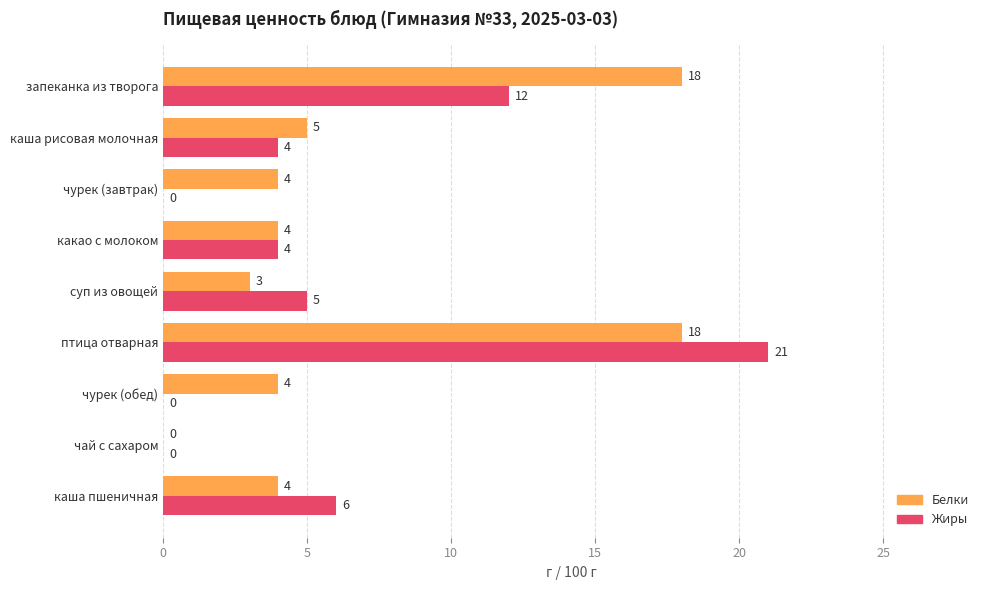

At which label is Белки closest to 9?

каша рисовая молочная